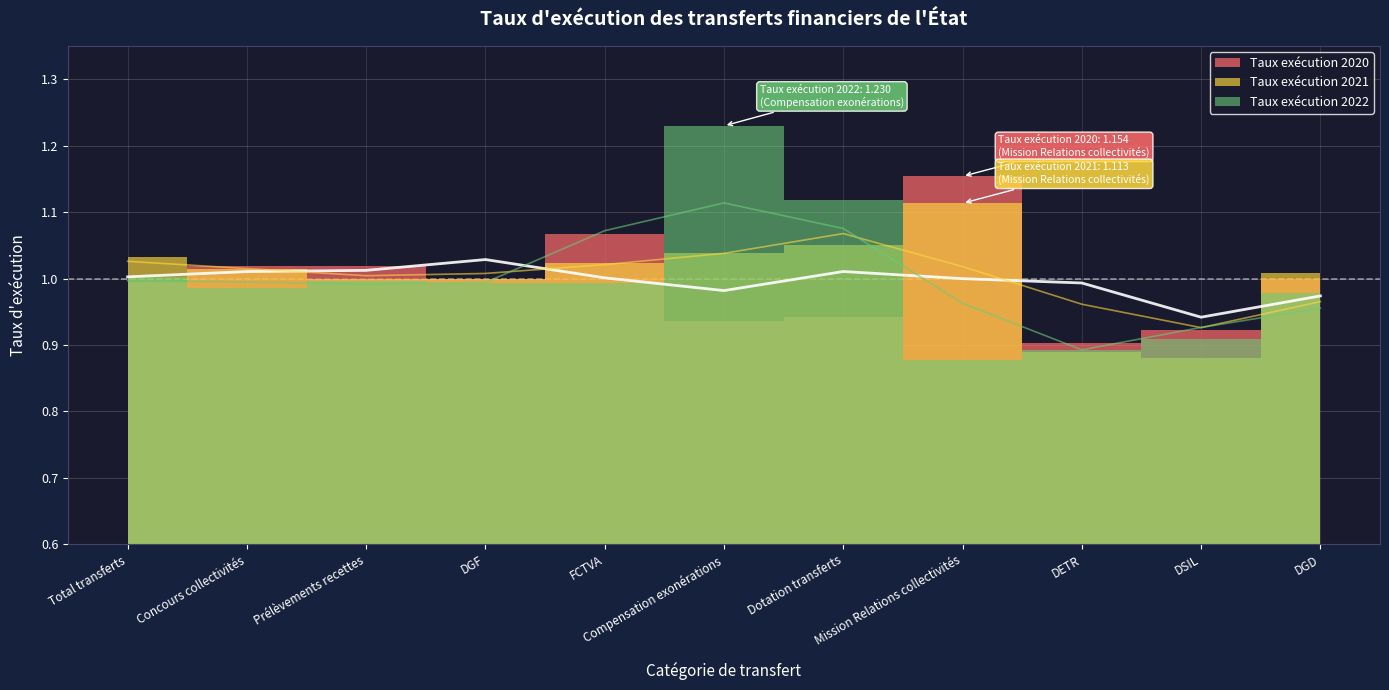

Reading left to right, what are all the values shown in this chart?

Taux exécution 2020: 1.0	1.0	1.0	1.0	1.1	0.9	0.9	1.2	0.9	0.9	1.0
Taux exécution 2021: 1.0	1.0	1.0	1.0	1.0	1.0	1.1	1.1	0.9	0.9	1.0
Taux exécution 2022: 1.0	1.0	1.0	1.0	1.0	1.2	1.1	0.9	0.9	0.9	1.0